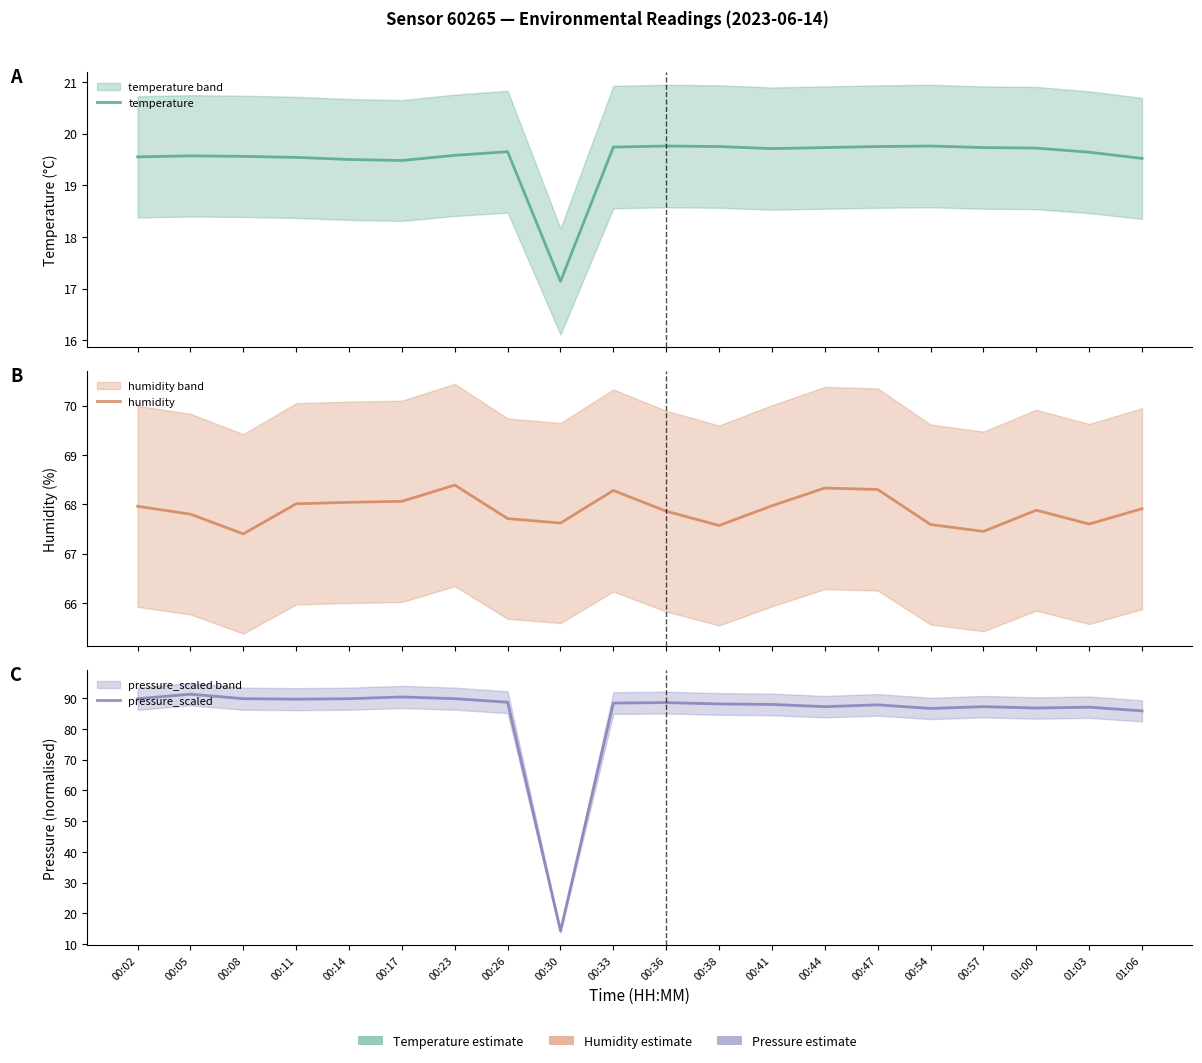

Rank the categories by pressure_scaled value from highest to lowest.

00:05, 00:17, 00:23, 00:08, 00:02, 00:14, 00:11, 00:26, 00:36, 00:33, 00:38, 00:41, 00:47, 00:44, 00:57, 01:03, 01:00, 00:54, 01:06, 00:30